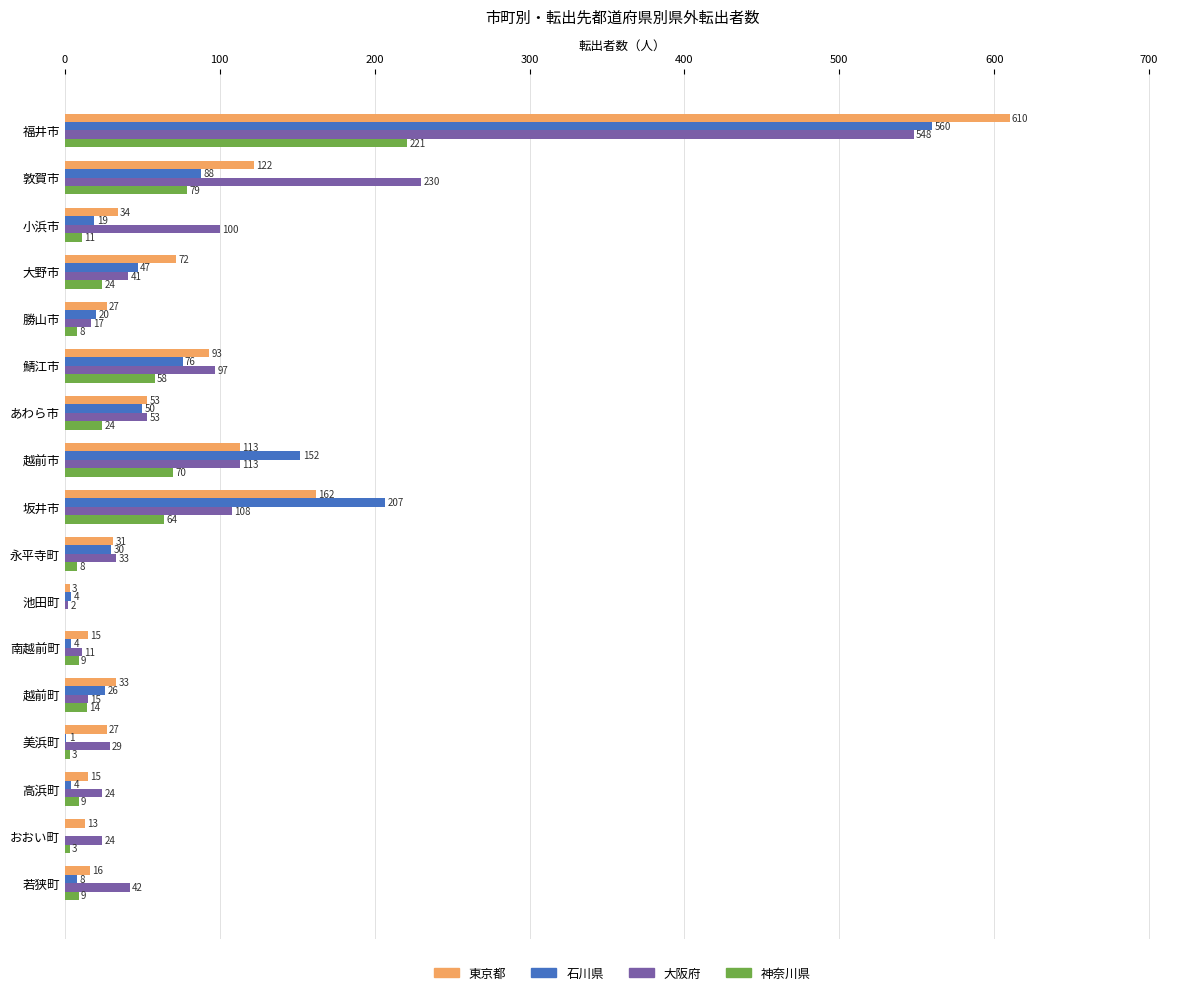

Between 敦賀市 and 坂井市, which series saw the biggest shift?

大阪府